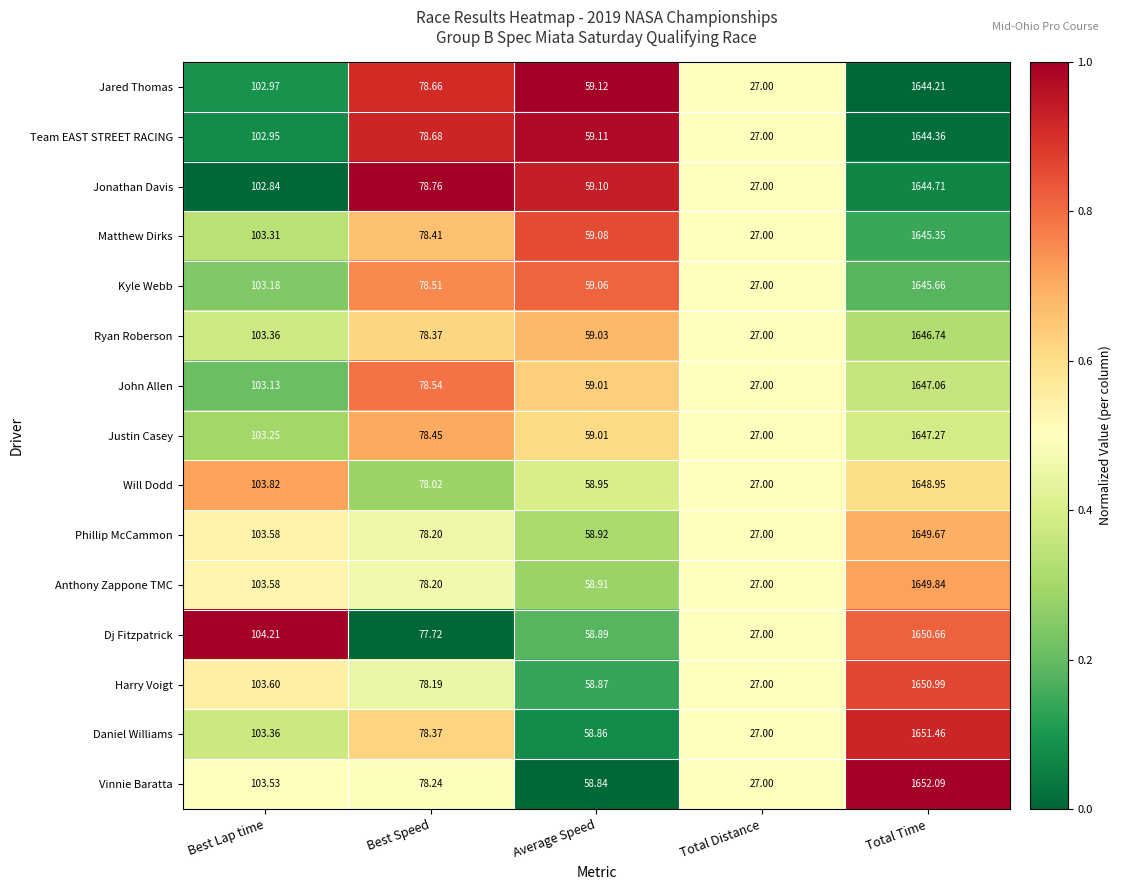

Which label corresponds to the largest value in the chart?

Total Time